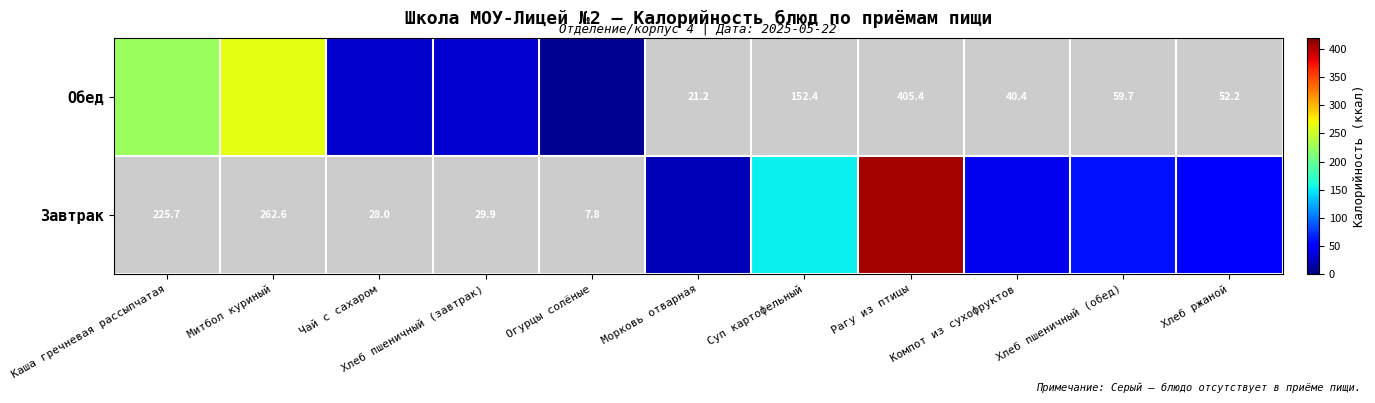

List the labels in order of Обед value, largest first.

Митбол куриный, Каша гречневая рассыпчатая, Хлеб пшеничный (завтрак), Чай с сахаром, Огурцы солёные, Морковь отварная, Суп картофельный, Рагу из птицы, Компот из сухофруктов, Хлеб пшеничный (обед), Хлеб ржаной